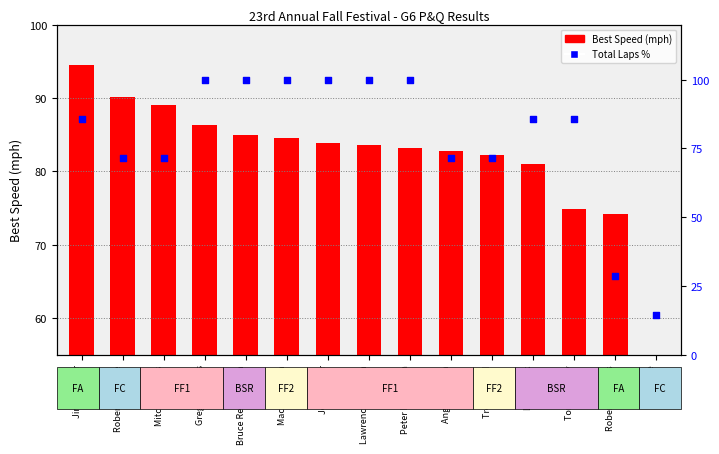

What is the total value across all series at Trevor Bond?

153.6